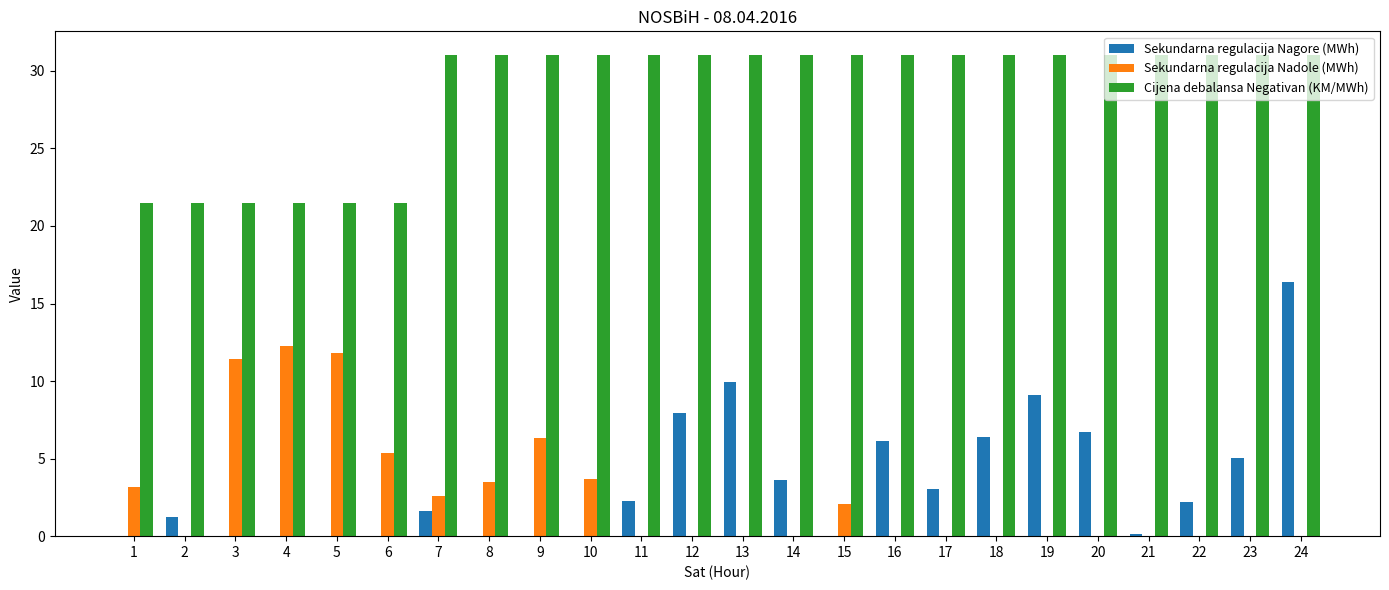

Between 15 and 16, which series saw the biggest shift?

Sekundarna regulacija Nagore (MWh)